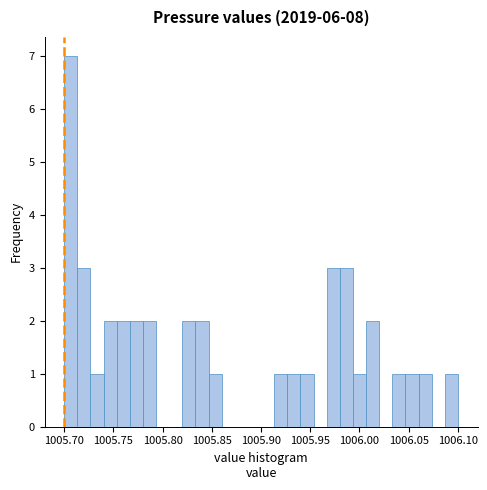

Around what value on the x-axis is the tallest bar? Give the approximate position of its centre, as read against the axis.

1005.705